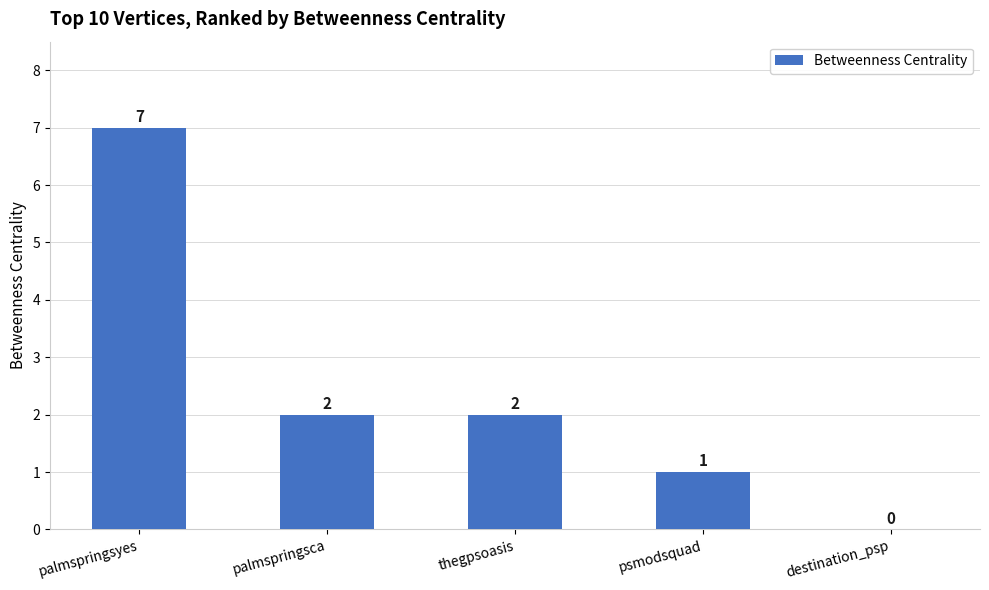

True or false: the data shows 1 at palmspringsca.

False